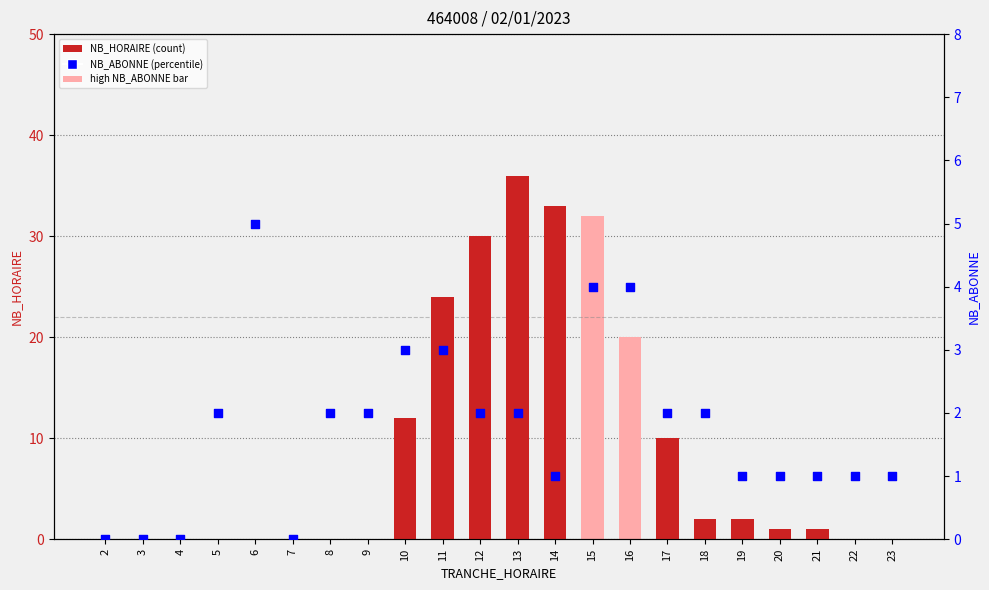

Is the value of NB_HORAIRE at 17 greater than the value of NB_ABONNE at 21?

Yes